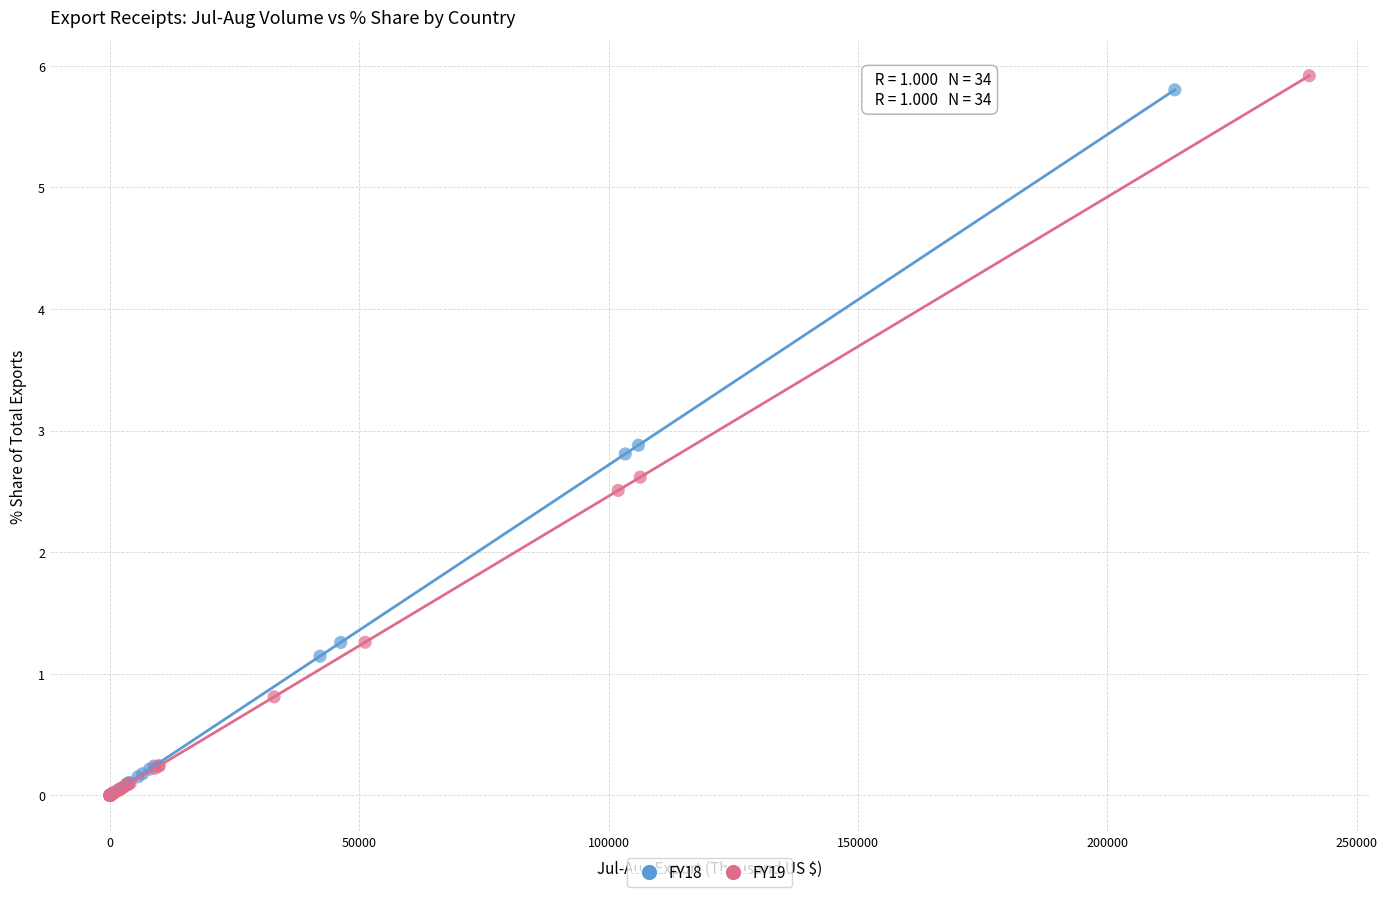

Which series has the widest spread of Y values?

FY19